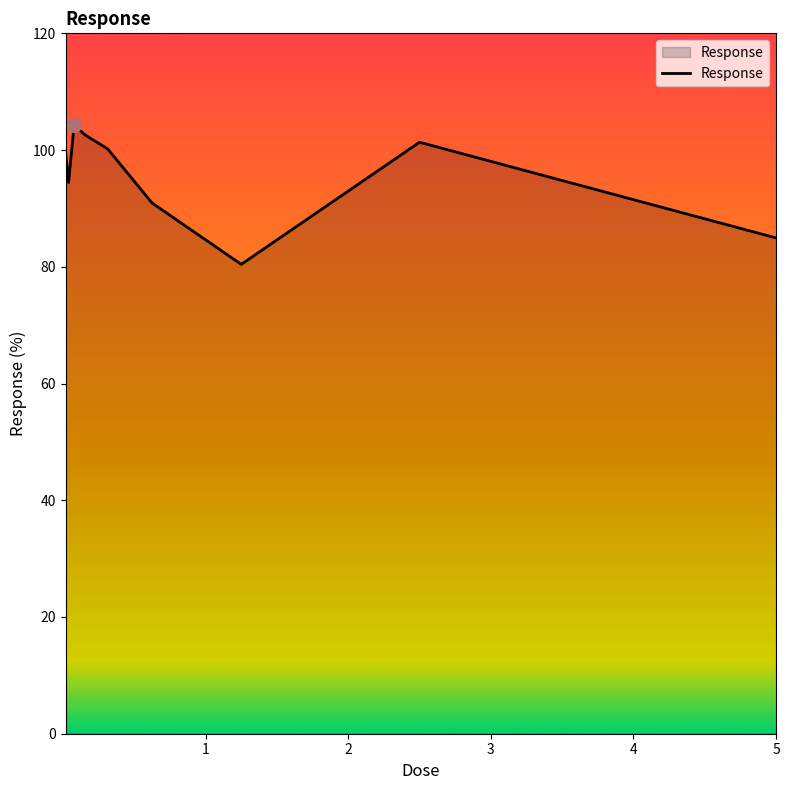

What is the minimum value shown in the chart?

80.4